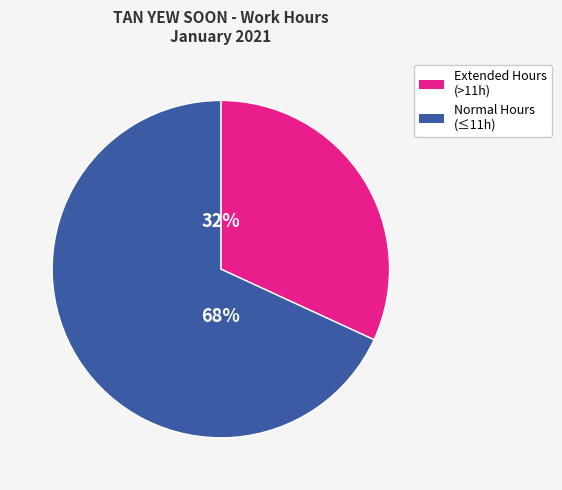

To the nearest percent, what is the average slice percentage?

50%